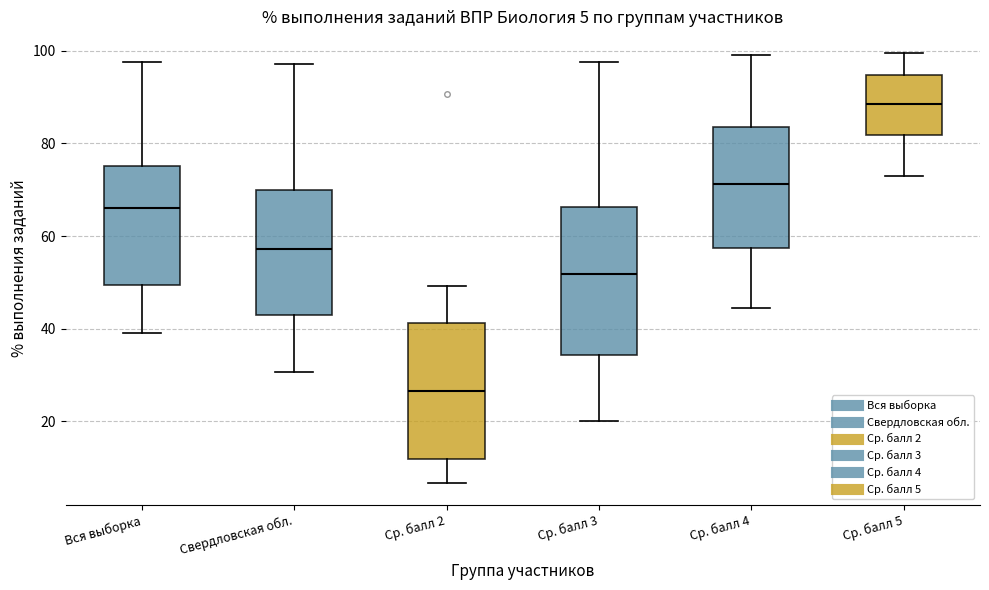

Which box is the tallest, from its lower edge to its upper edge?

Ср. балл 3